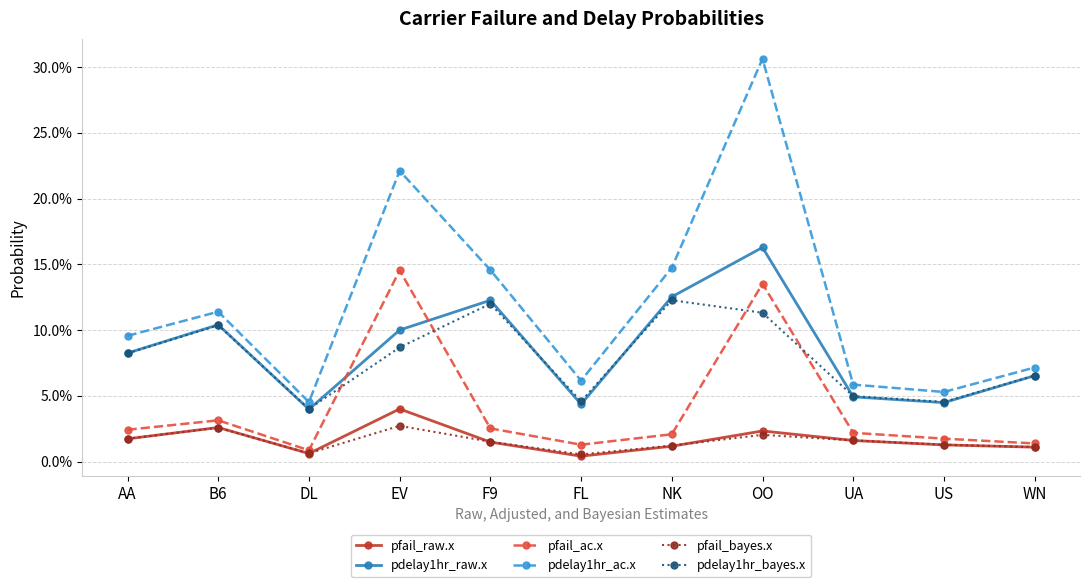

What is the total value across all series at OO?

0.8